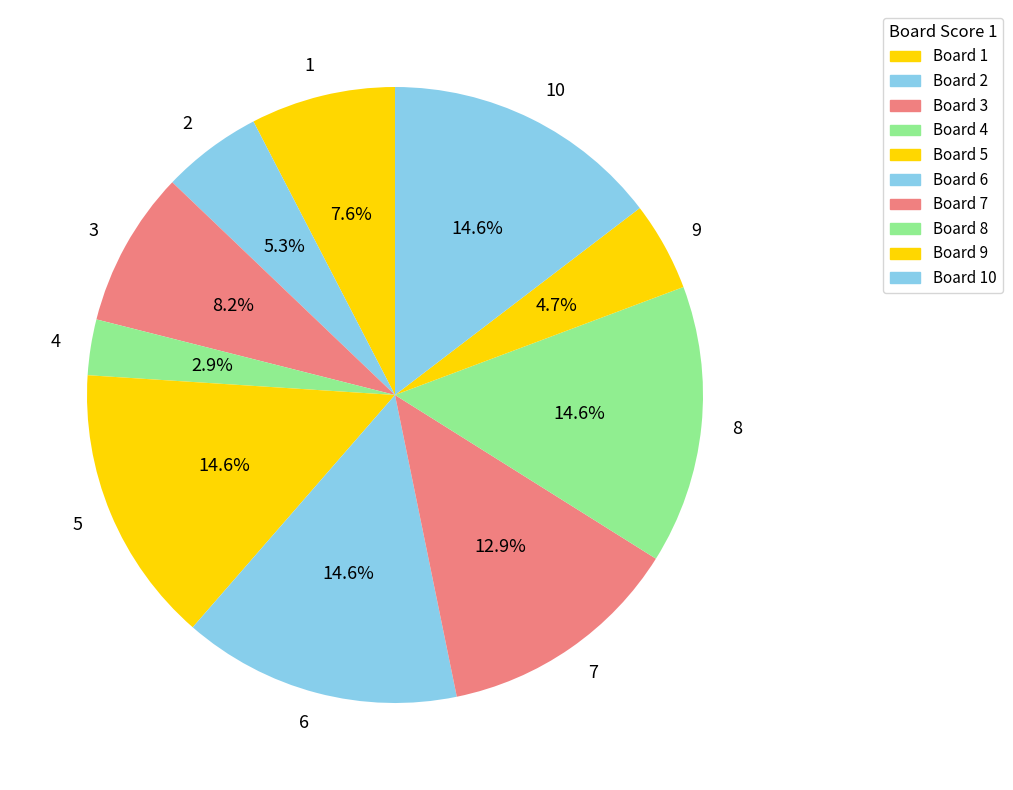

Does any single category account for the majority?

No